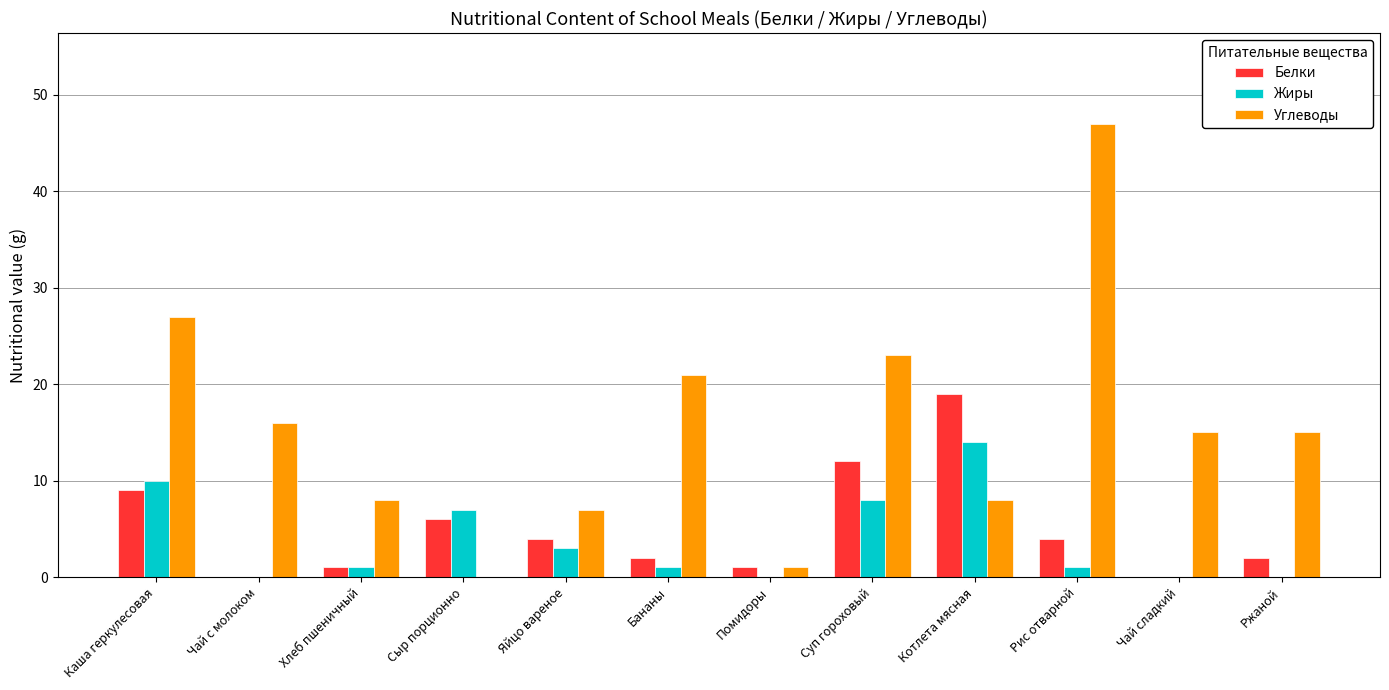

Is the value of Белки at Суп гороховый greater than the value of Углеводы at Помидоры?

Yes